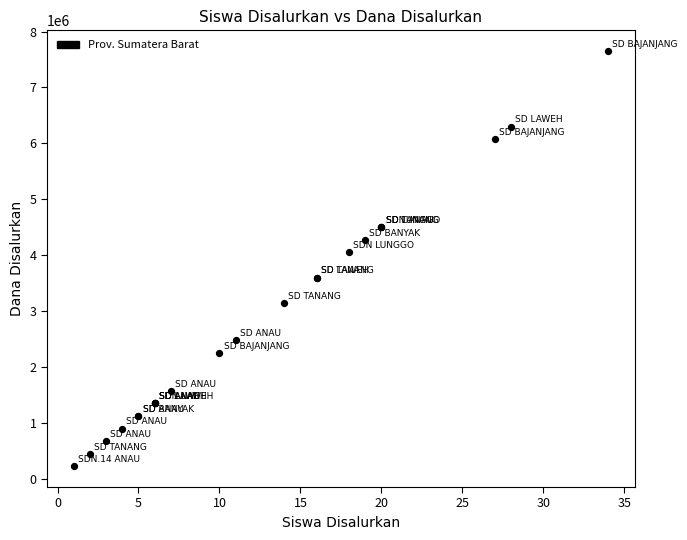

What Y value in the scatter plot is closest to 3937500?

4050000